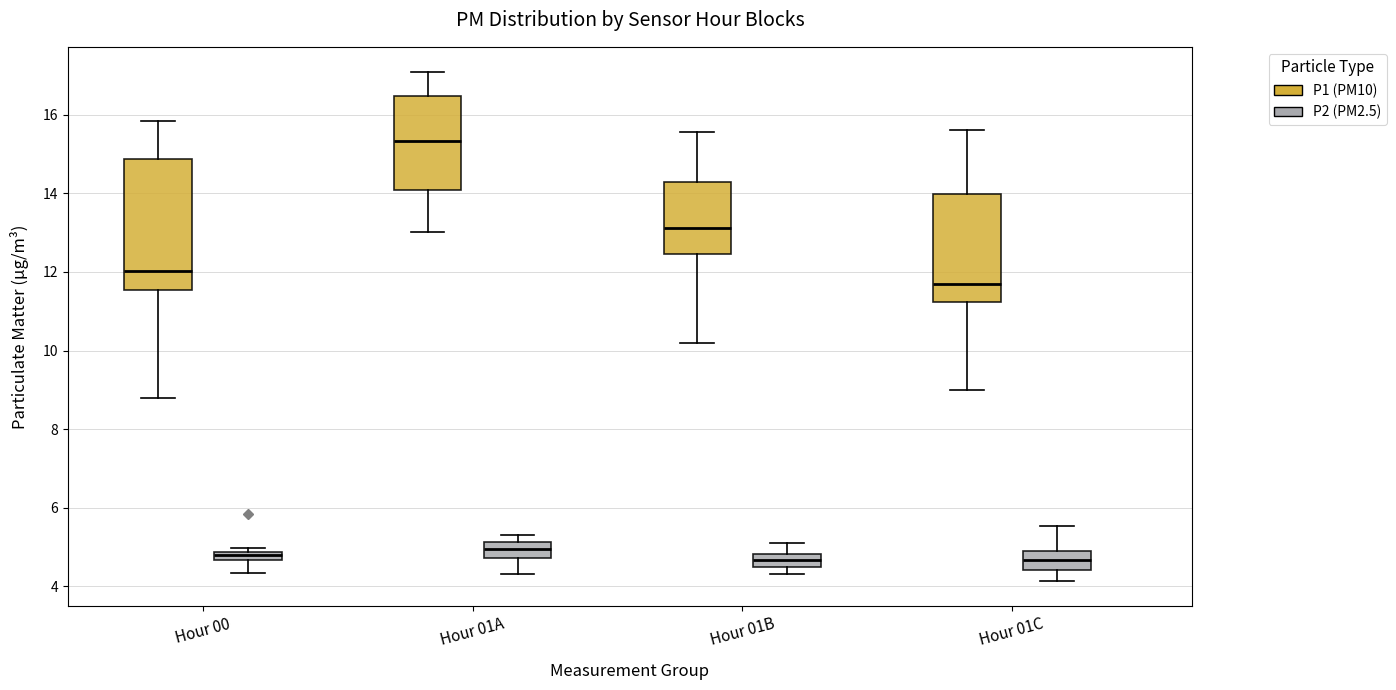

Where is the upper edge of the box for Hour 01A (P2 (PM2.5)) on the y-axis? The values are not printed on the chart, so give them approximately, as read against the axis.

5.2